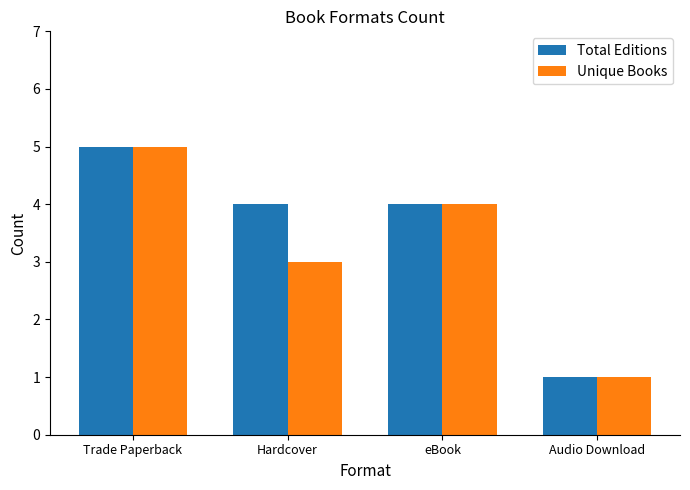

At which label is Unique Books closest to 3?

Hardcover